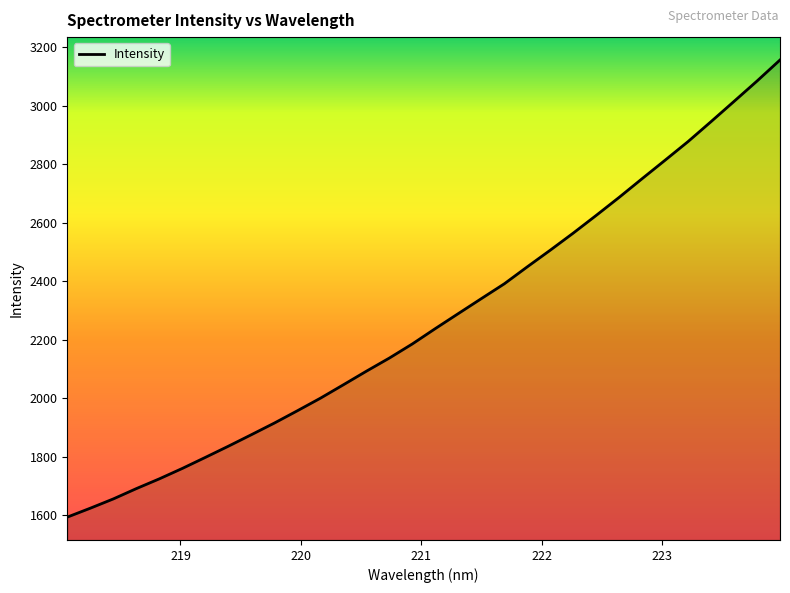

Reading left to right, what are all the values shown in this chart?

1594.0	1624.4	1656.2	1691.4	1724.8	1760.4	1798.1	1836.4	1875.7	1915.5	1957.5	2000.4	2046.3	2092.7	2137.7	2186.0	2238.5	2289.7	2340.8	2391.5	2449.5	2506.4	2564.8	2625.3	2687.1	2751.0	2814.1	2877.8	2945.9	3015.0	3084.5	3156.5